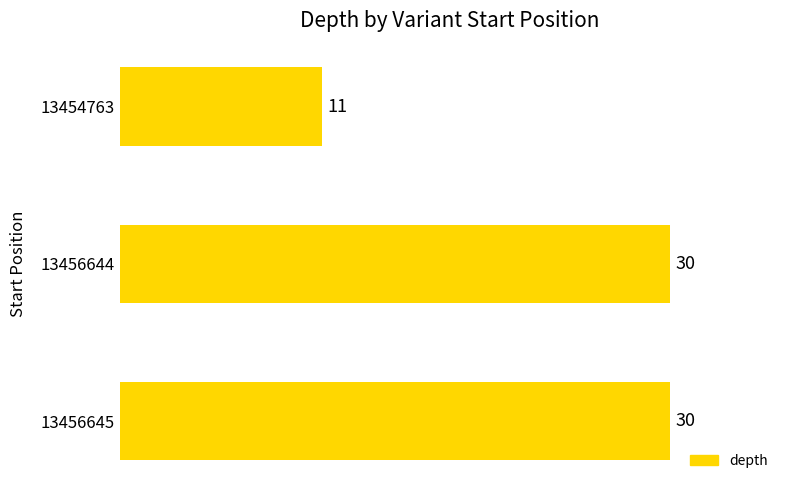

What is the change in value from 13454763 to 13456644?

+19